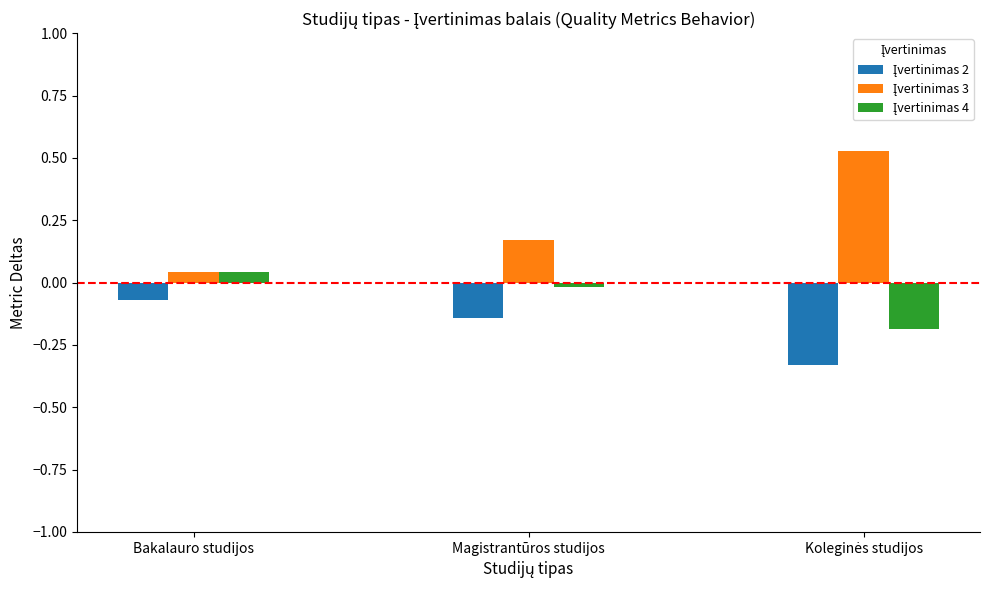

Does the chart contain stacked bars?

No